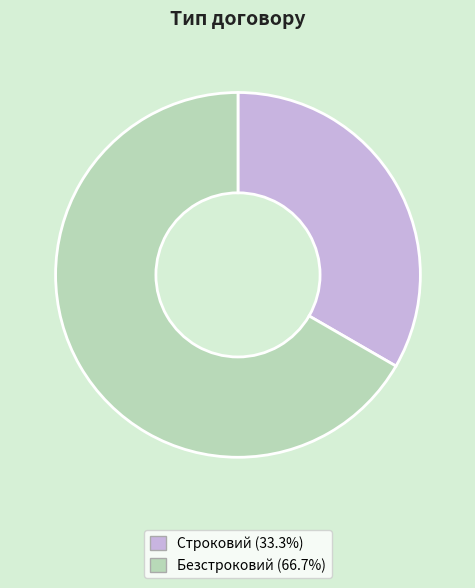

Which has a higher value, Строковий or Безстроковий?

Безстроковий